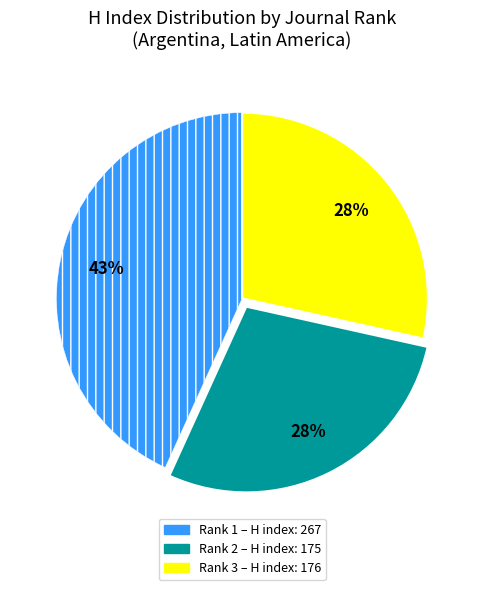

How many slices are in this pie chart?

3